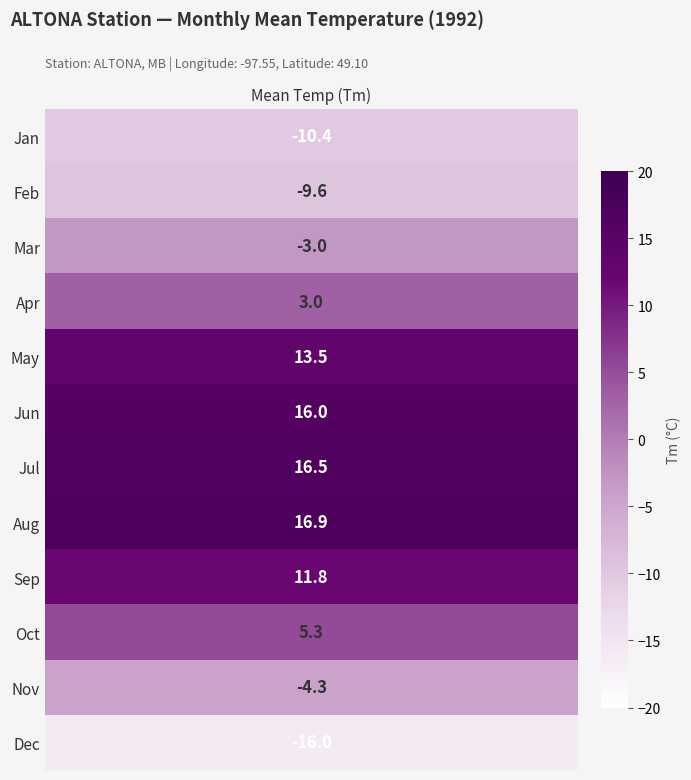

Which has a higher value, 11 or 6?

6